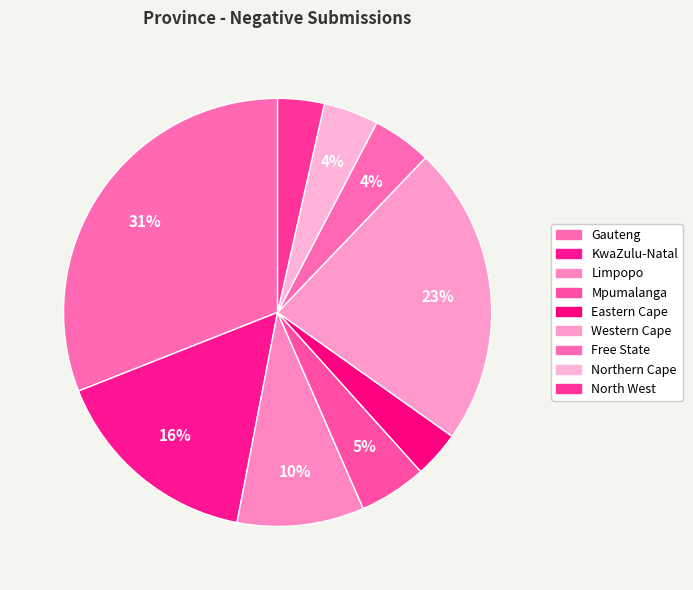

Is it true that Free State is 12% of the pie?

False